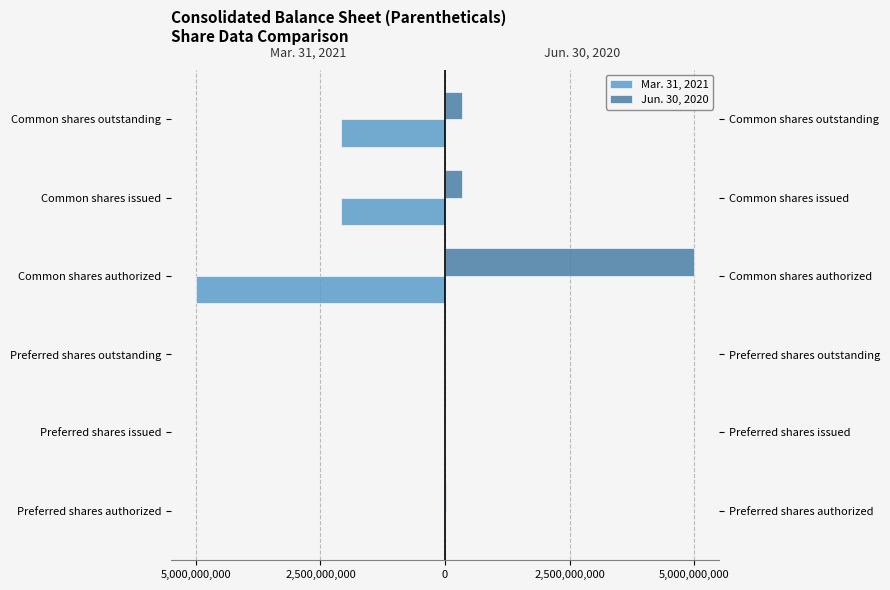

What are all the series names shown in the legend?

Mar. 31, 2021, Jun. 30, 2020